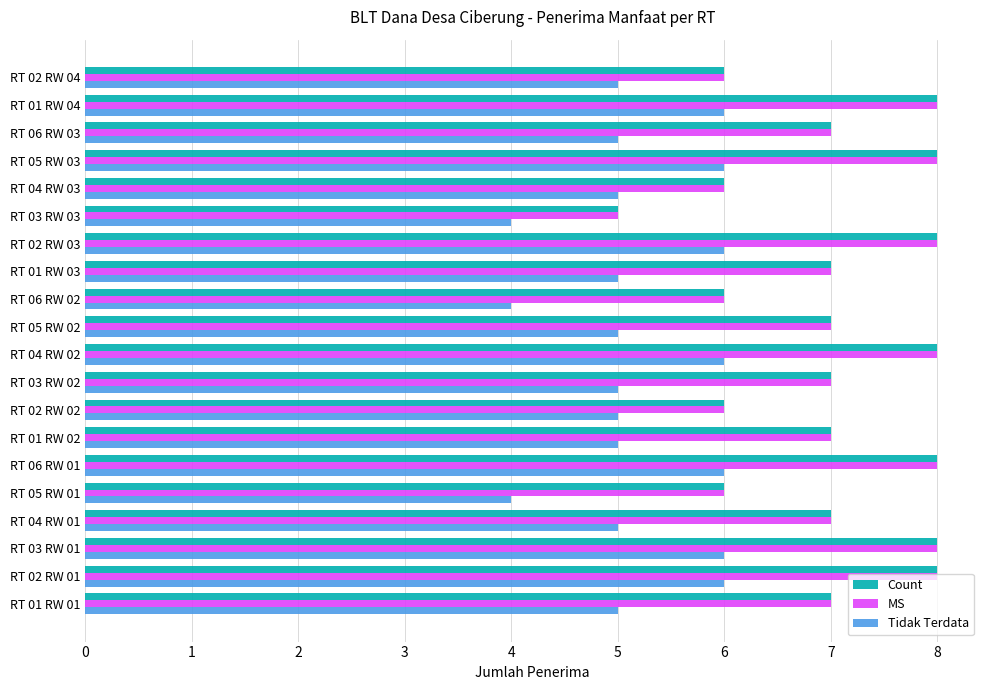

Count the number of data series in this chart.

3